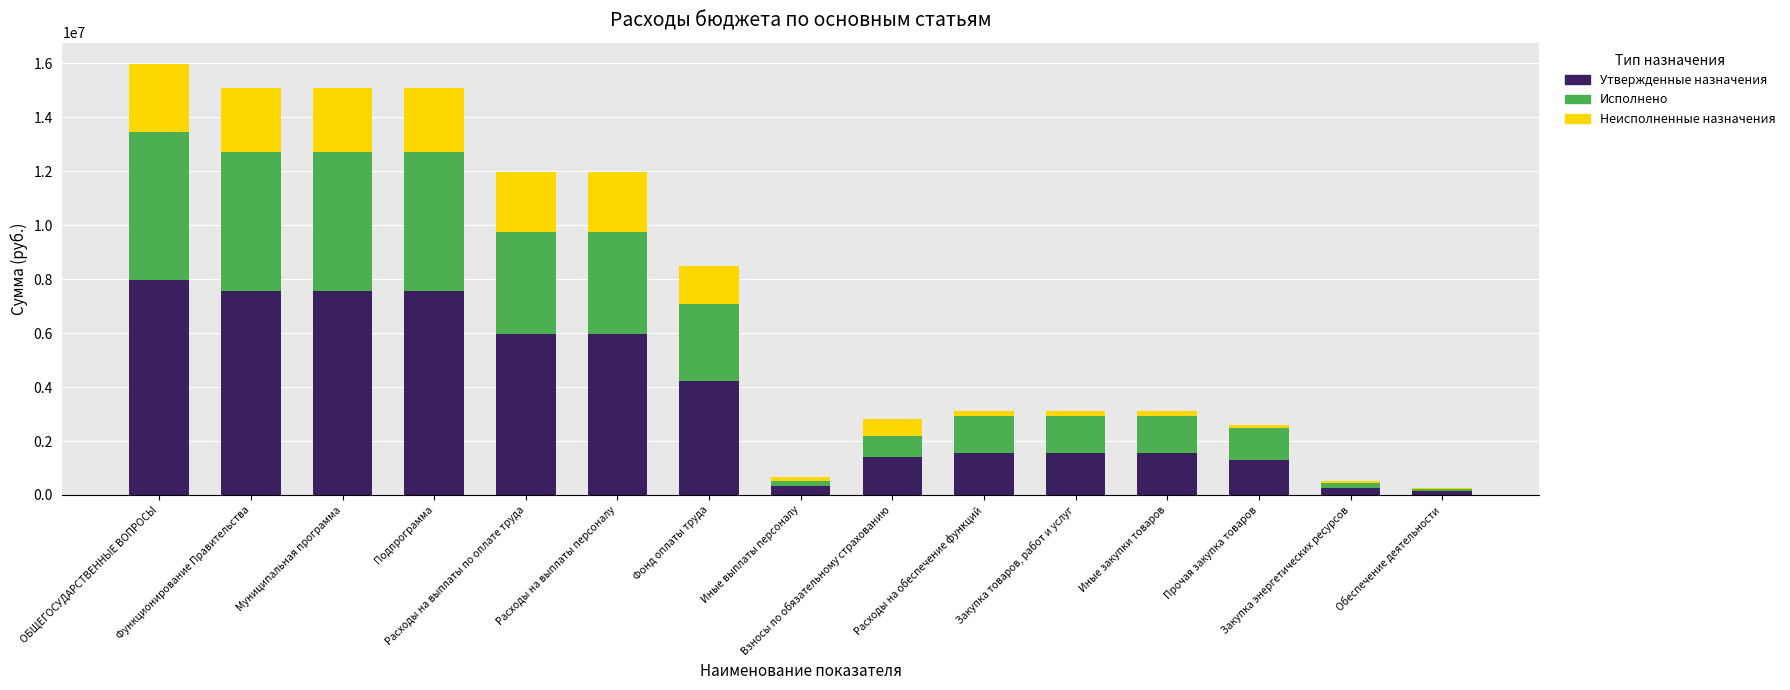

What is the highest value of the Утвержденные назначения series?

7985900.0